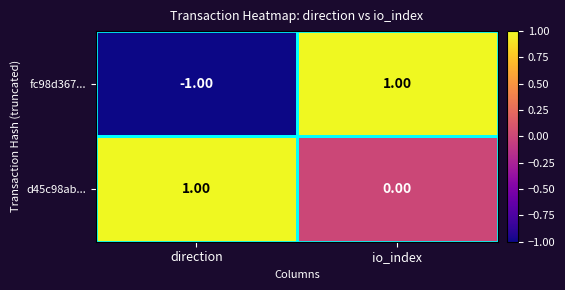

List the series in order of their overall mean, highest first.

d45c98ab..., fc98d367...